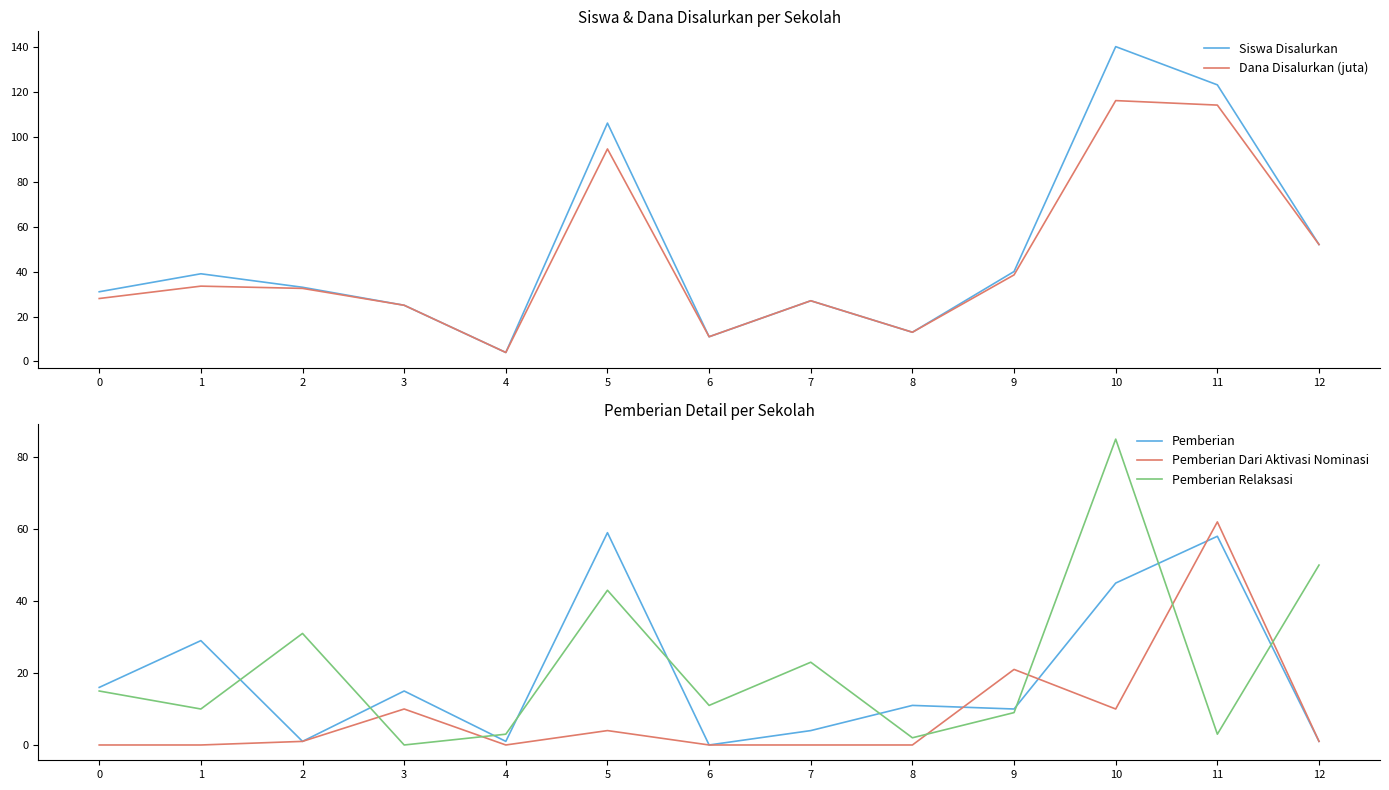

Rank the series by their maximum value, from lowest to highest.

Pemberian, Pemberian Dari Aktivasi Nominasi, Pemberian Relaksasi, Dana Disalurkan (juta), Siswa Disalurkan